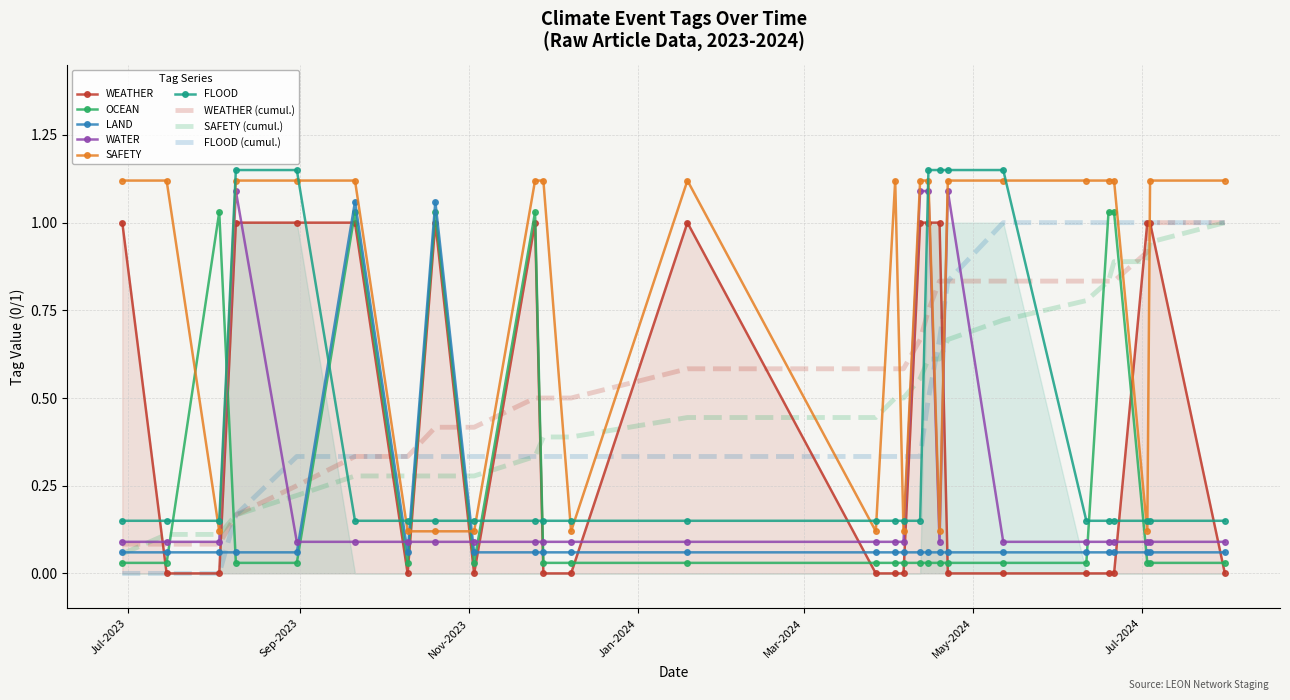

Is the value of OCEAN at 2024-07-31 greater than the value of WATER at 2024-04-12?

No